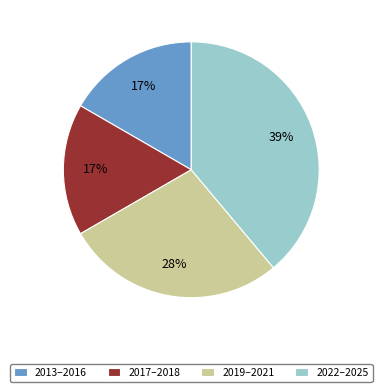

Is there any slice that represents more than half of the pie?

No